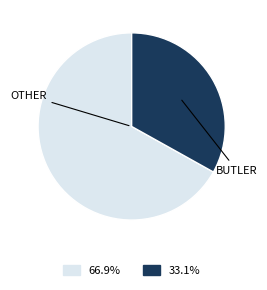

Does any single category account for the majority?

Yes